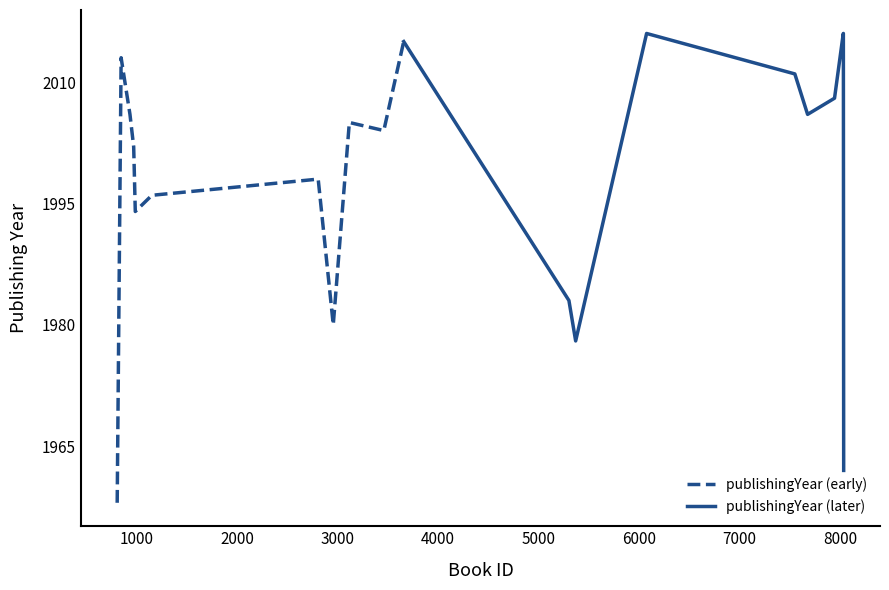

Approximately how many times larger is the value at 845 compared to 8035?

1.0